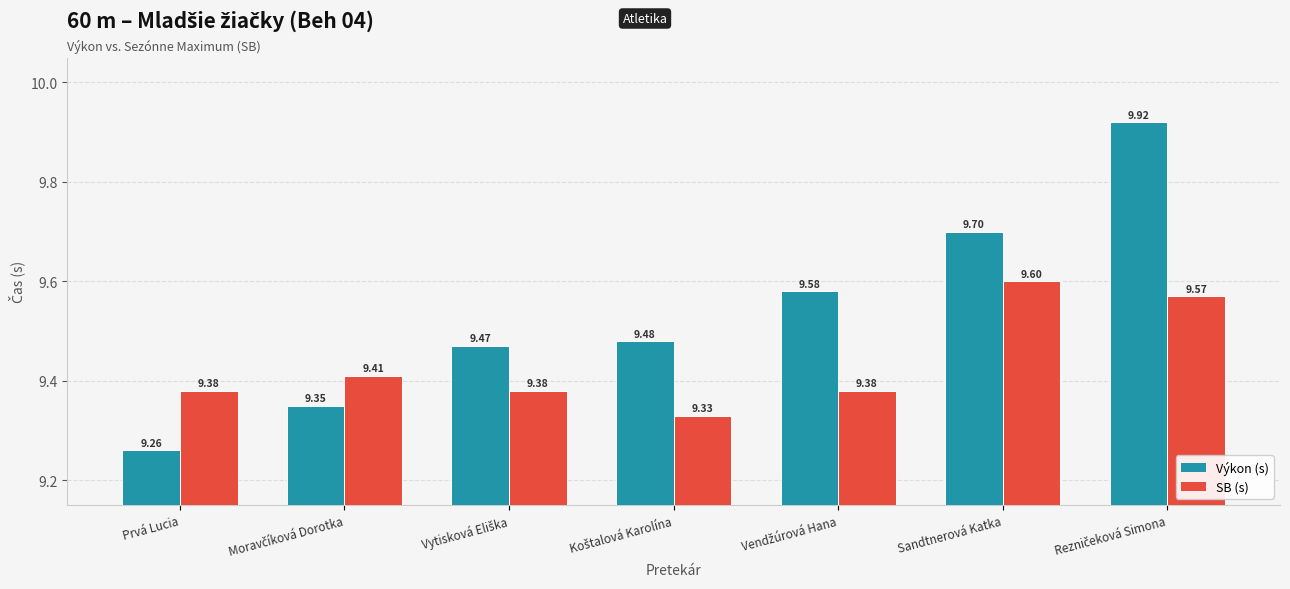

Is the value of SB (s) at Prvá Lucia greater than the value of Výkon (s) at Prvá Lucia?

Yes